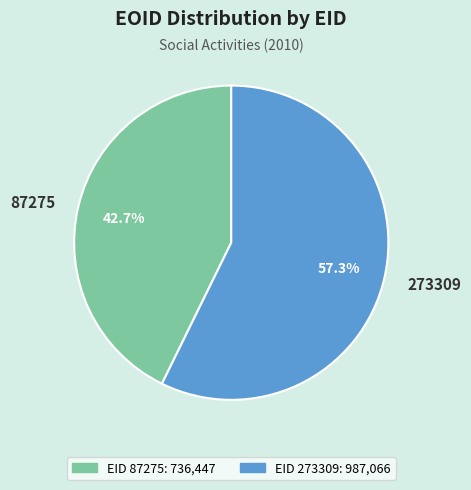

What percentage is the 87275 slice, to the nearest percent?

43%